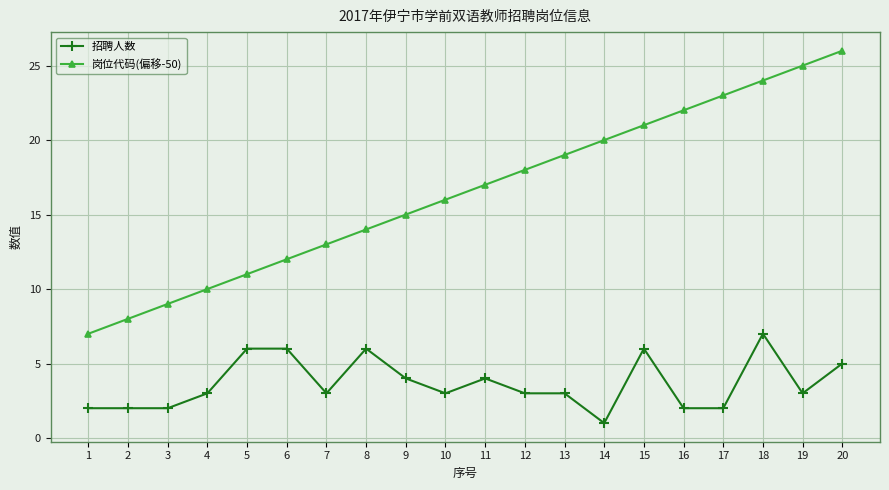

Which series has the largest total across all categories?

岗位代码(偏移-50)